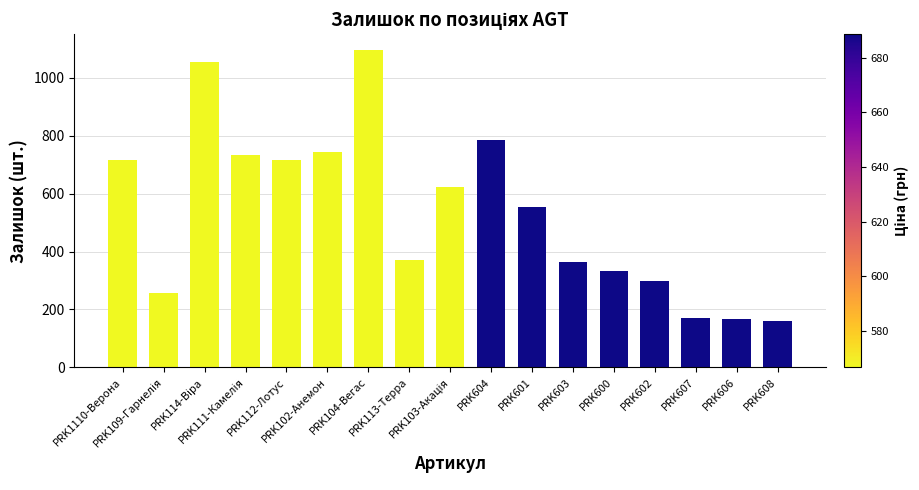

What is the approximate value at PRK604?

786